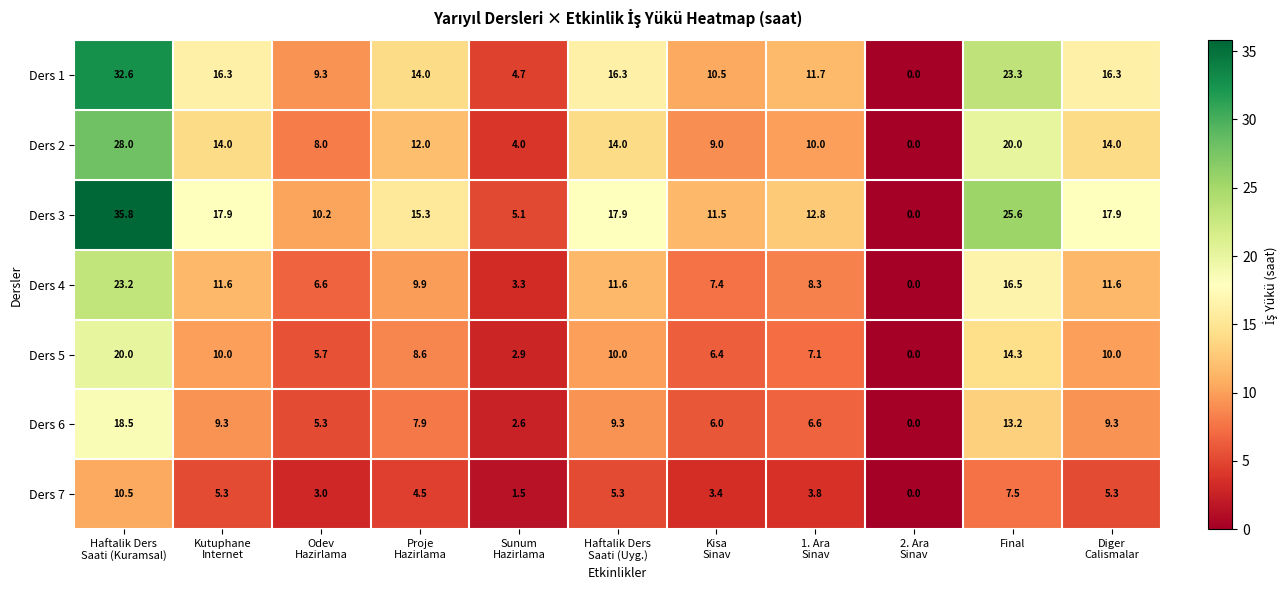

What is the greatest value displayed?

35.8